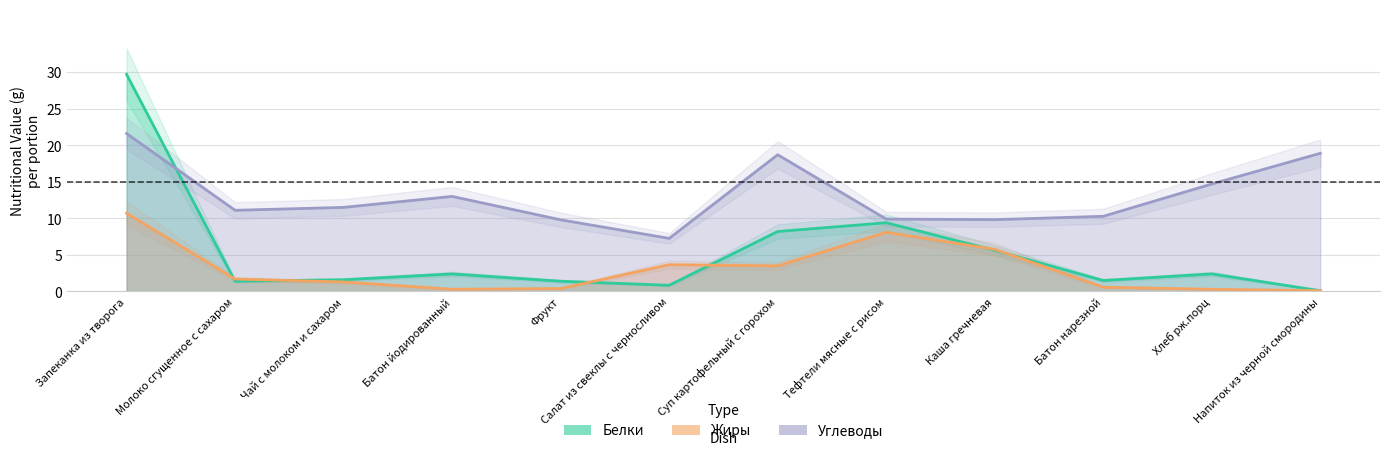

What is the sum of the Жиры values at Молоко сгущенное с сахаром and Фрукт?

2.1